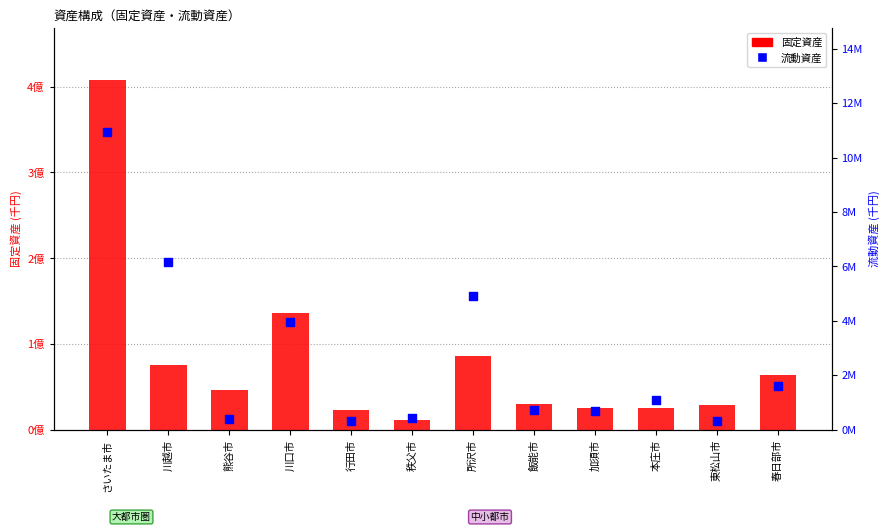

What is the total value across all series at 春日部市?

64983249